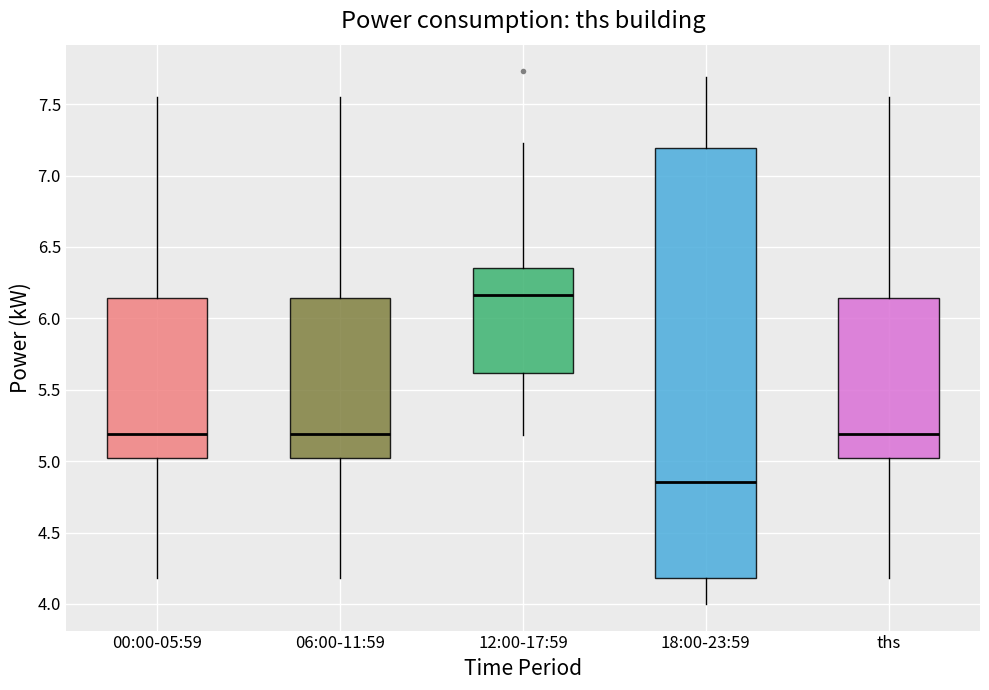

Which box's median line is the highest?

12:00-17:59